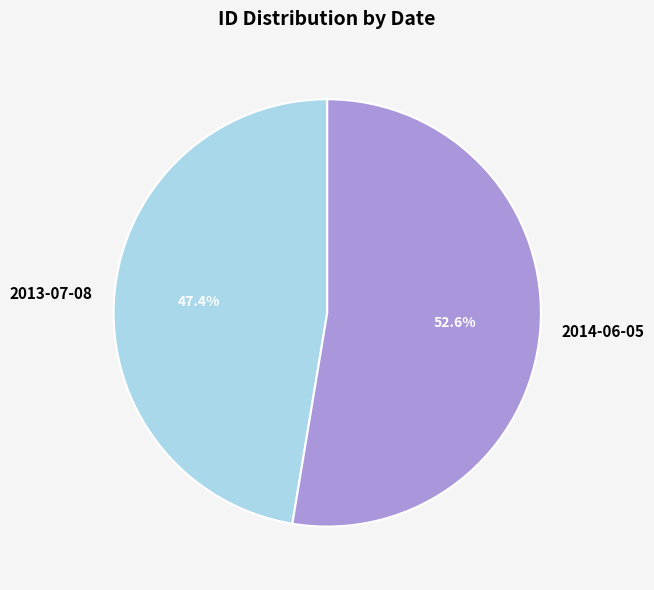

To the nearest percent, what is the difference between the largest and smallest slice percentages?

5%